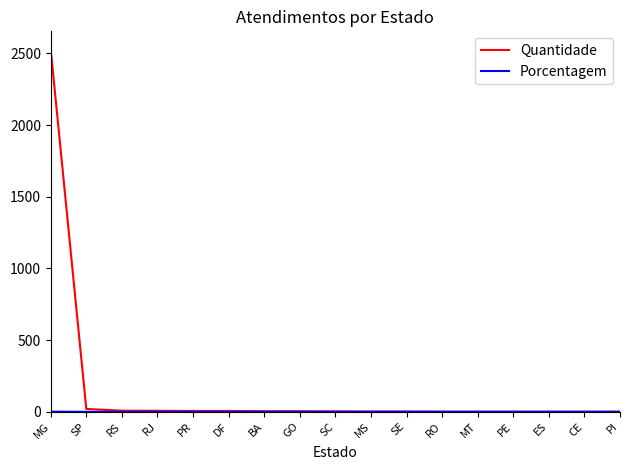

Which series has the largest range (max minus min)?

Quantidade